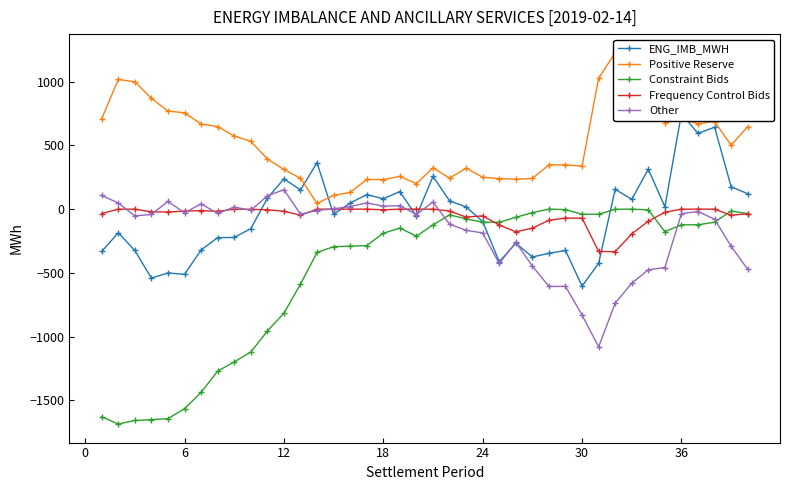

True or false: Other has more than 2 interior local peaks.

True